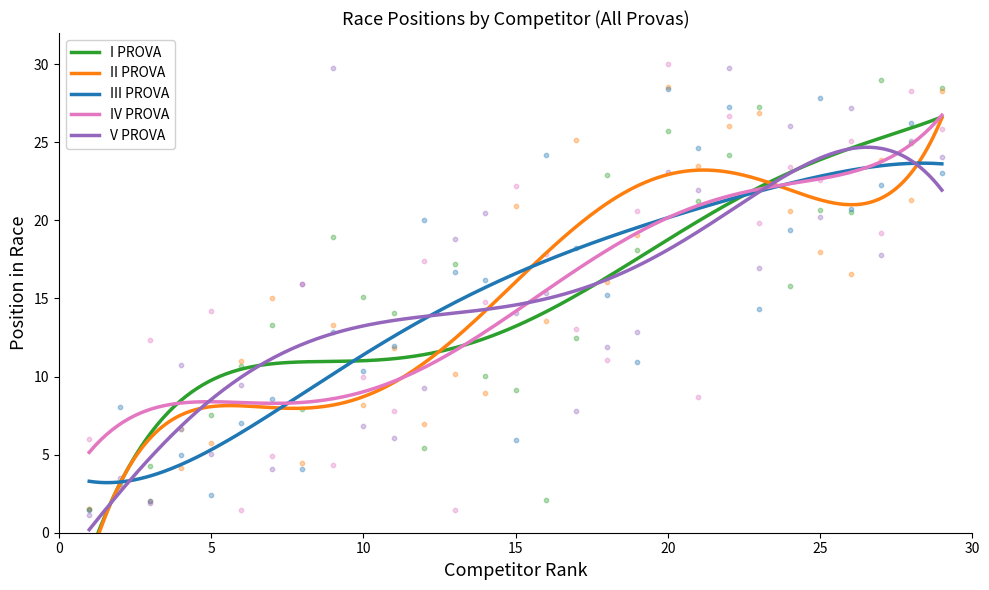

Which series contains the lowest Y value?

V PROVA